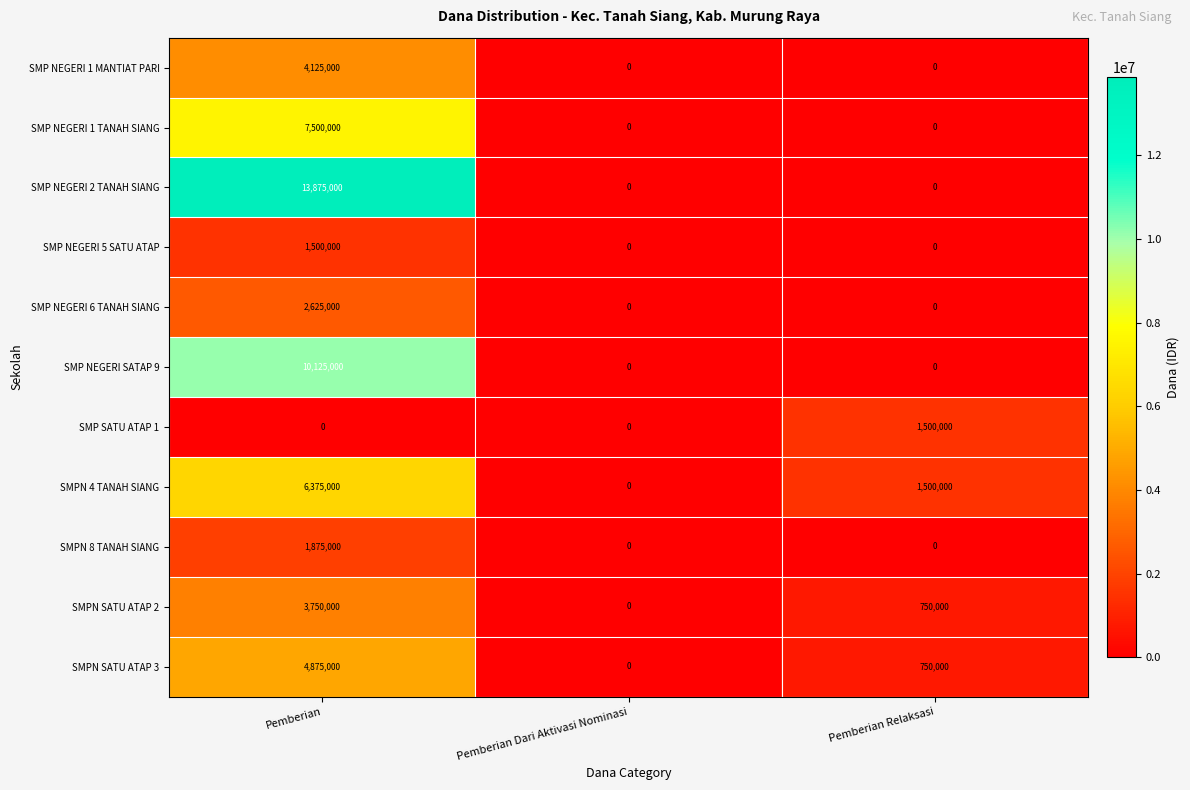

The SMPN SATU ATAP 3 series shows 4875000 at Pemberian. True or false?

True